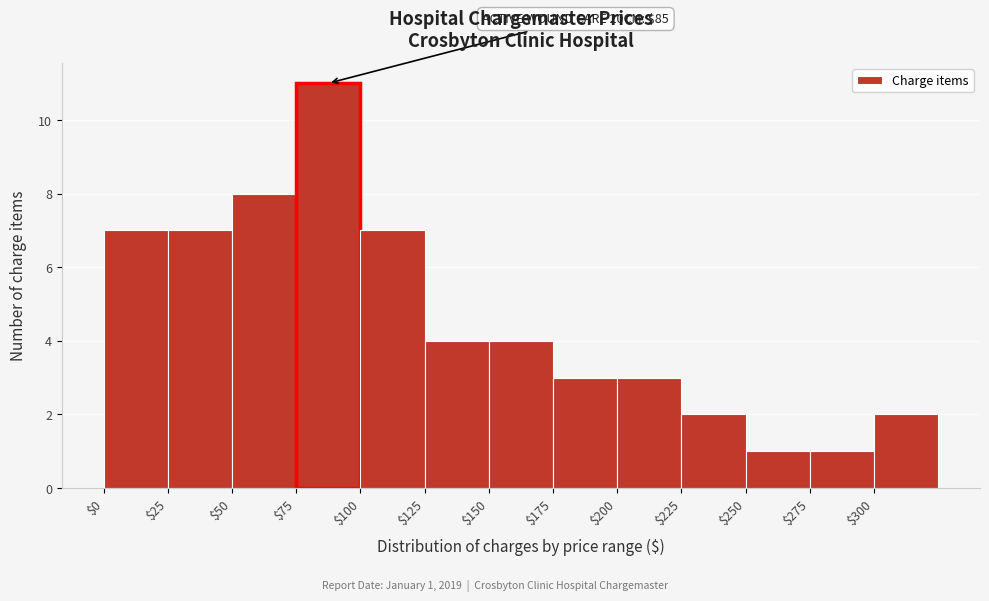

Which range on the x-axis has the tallest bar?

75 to 100